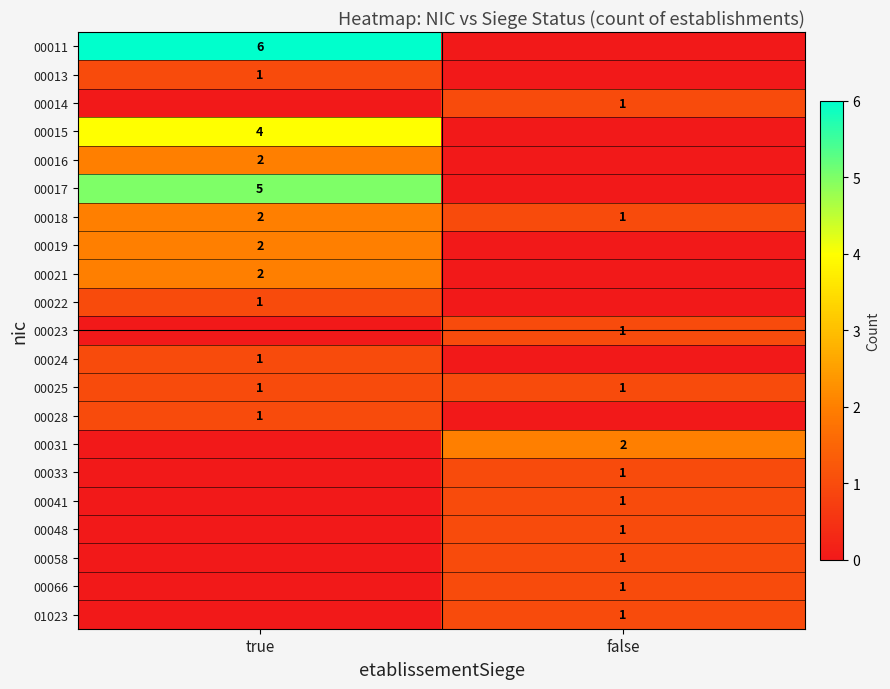

True or false: 00028 has a value of 1 at true.

True